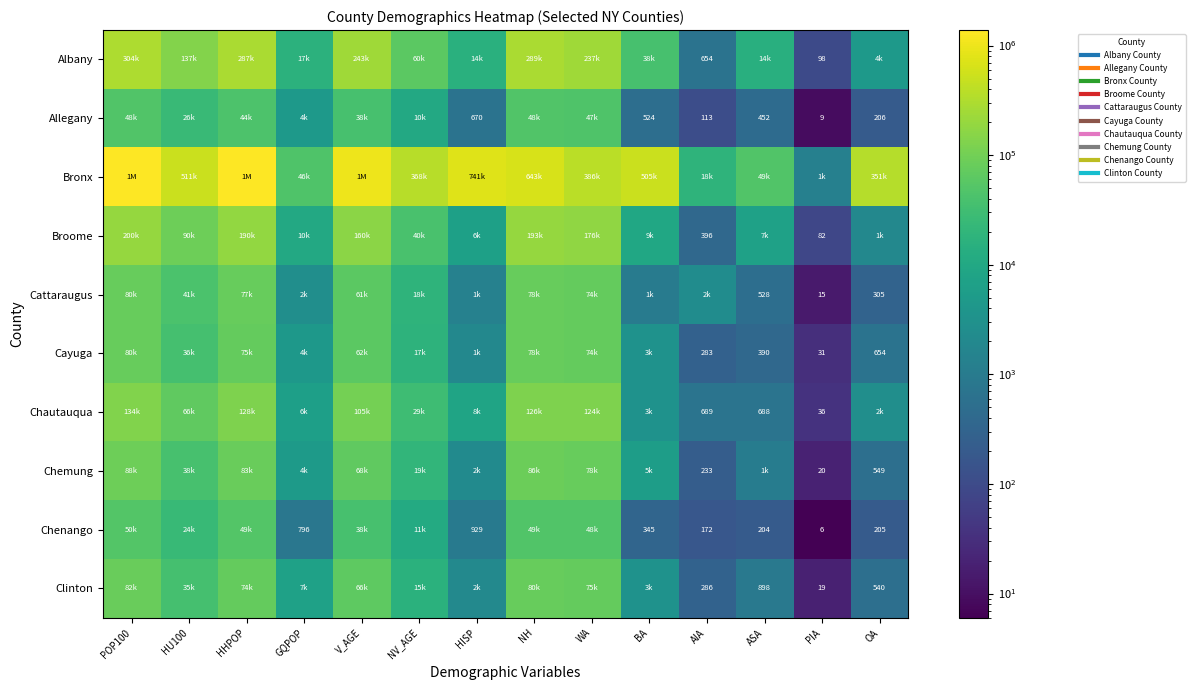

Which series has the largest total across all categories?

Bronx